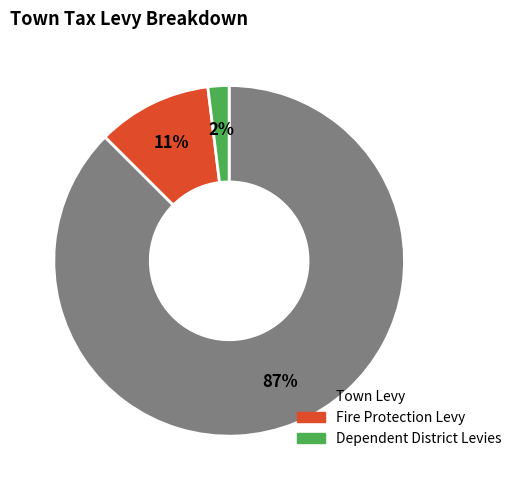

Do Fire Protection Levy and Dependent District Levies together represent more than half of the pie?

No